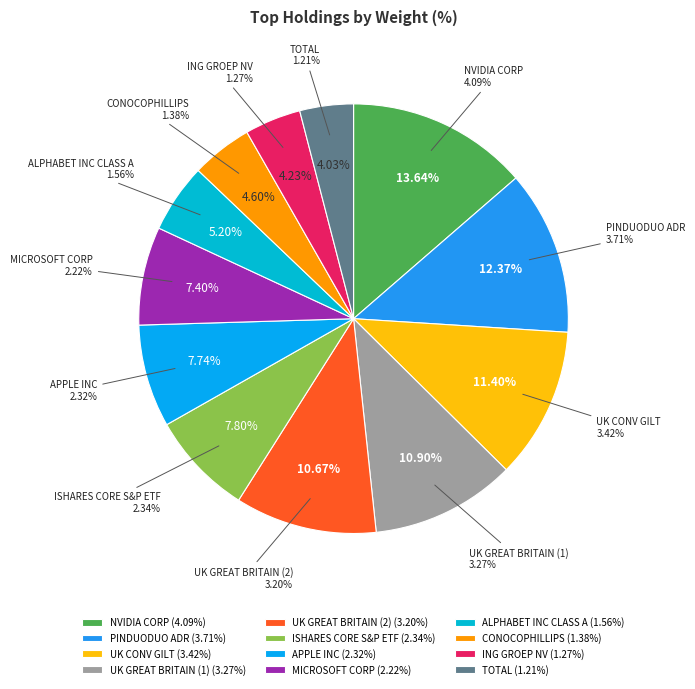

Count the number of slices in the pie.

12